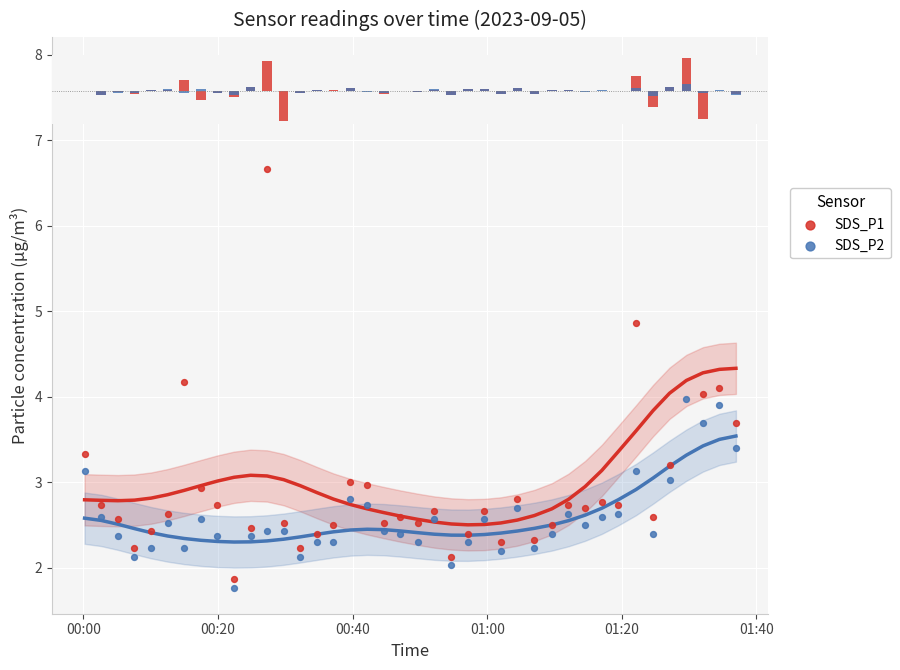

Which series reaches the maximum Y coordinate?

SDS_P1